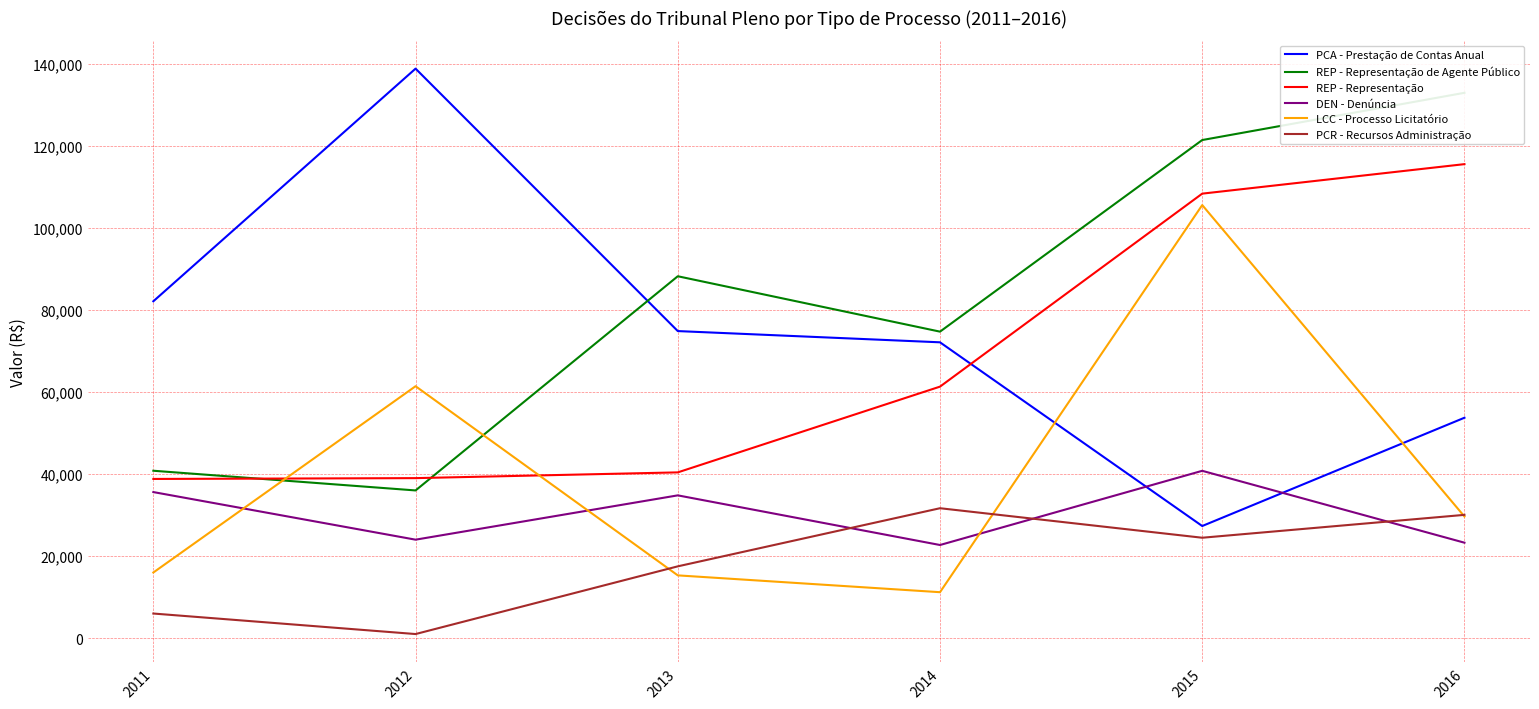

In PCR - Recursos Administração, how many points are higher than both neighbors (excluding endpoints)?

1